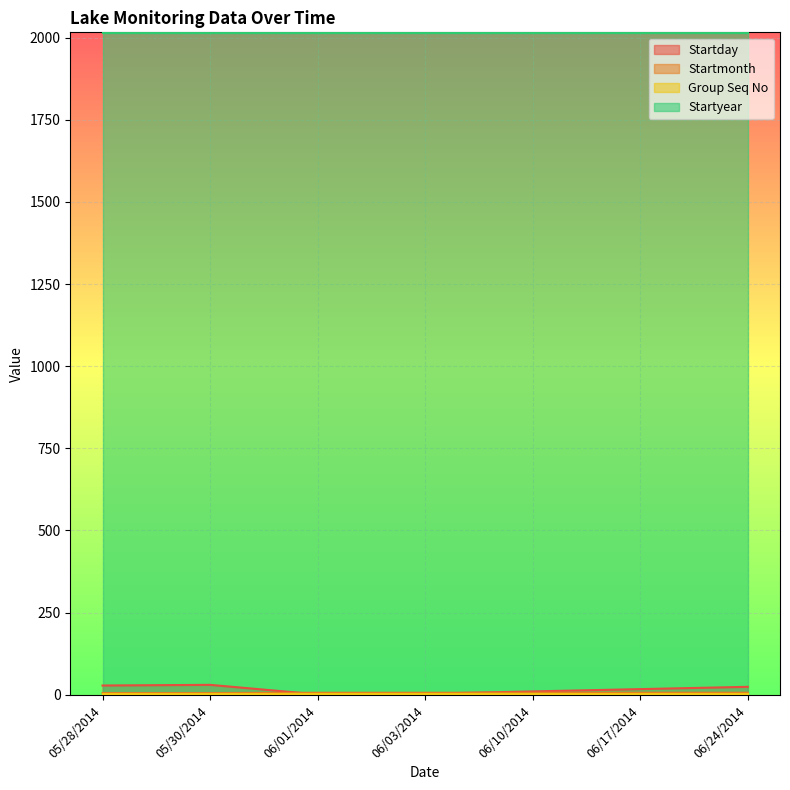

The Startday series shows 17 at 06/17/2014. True or false?

True